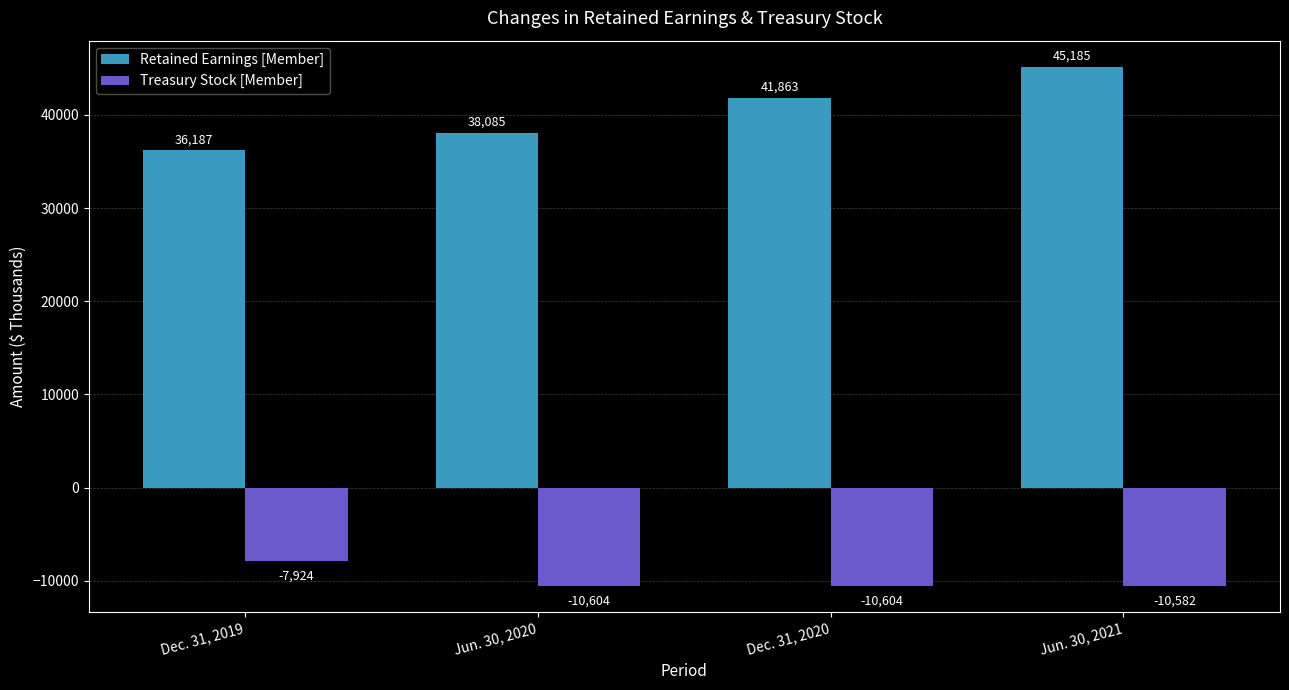

Reading right to left, transcribe all the data shown in this chart.

Retained Earnings [Member]: 45185	41863	38085	36187
Treasury Stock [Member]: -10582	-10604	-10604	-7924